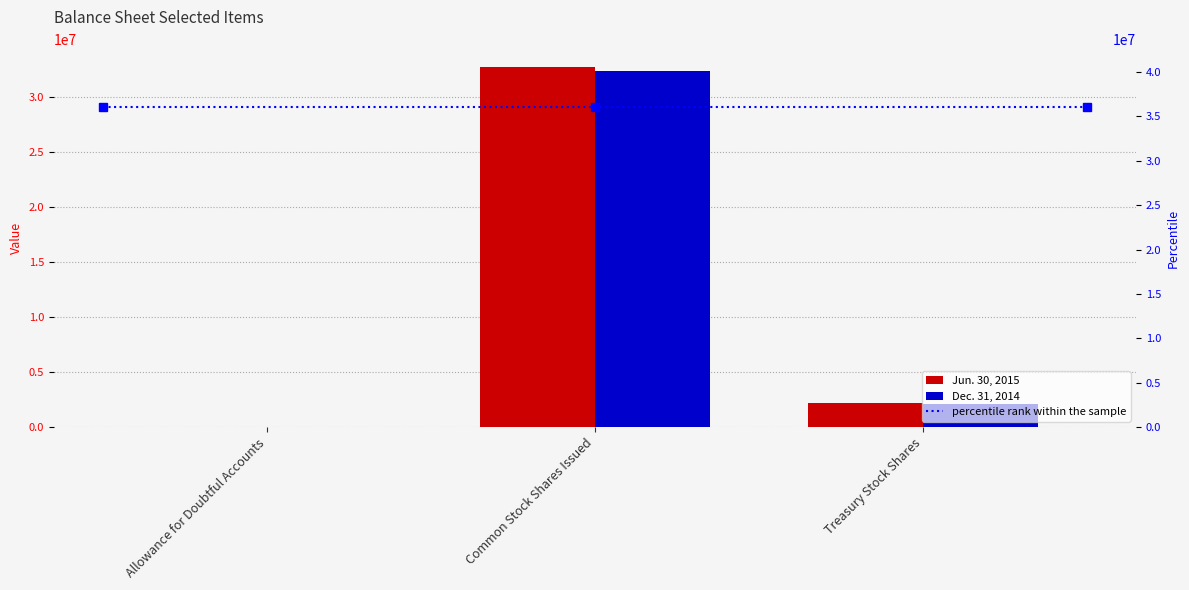

Are the bars grouped side by side (vs. stacked)?

Yes